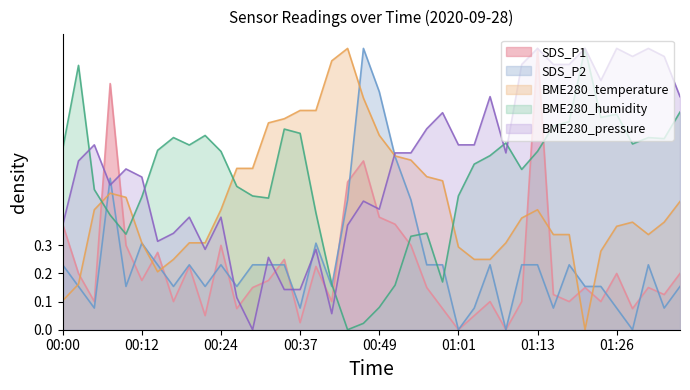

In BME280_pressure, how many points are lower than both neighbors (excluding endpoints)?

9